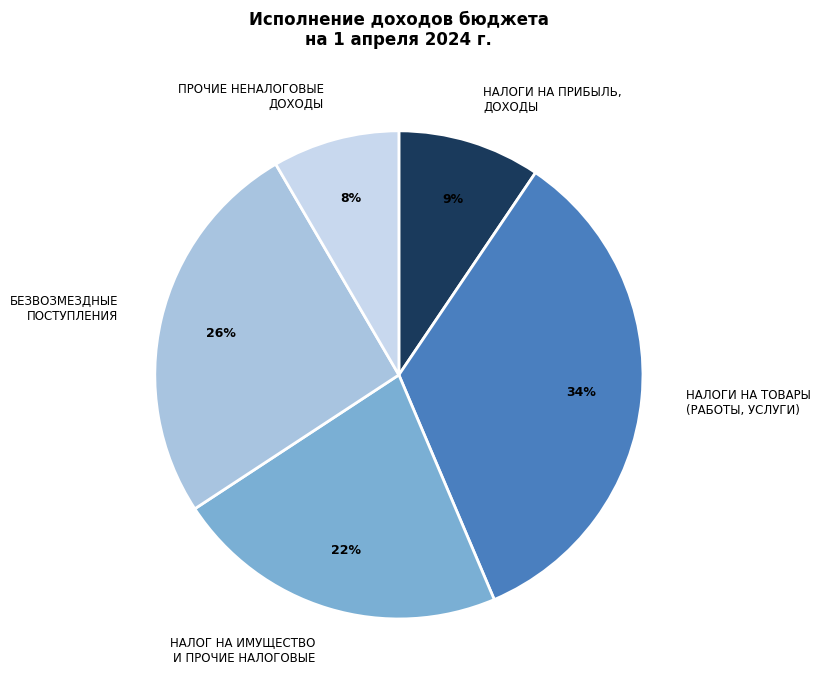

Count the number of slices in the pie.

5